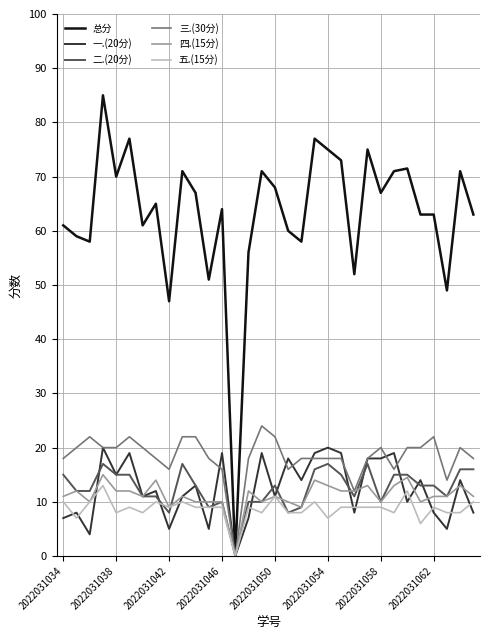

Which series has the largest total across all categories?

总分